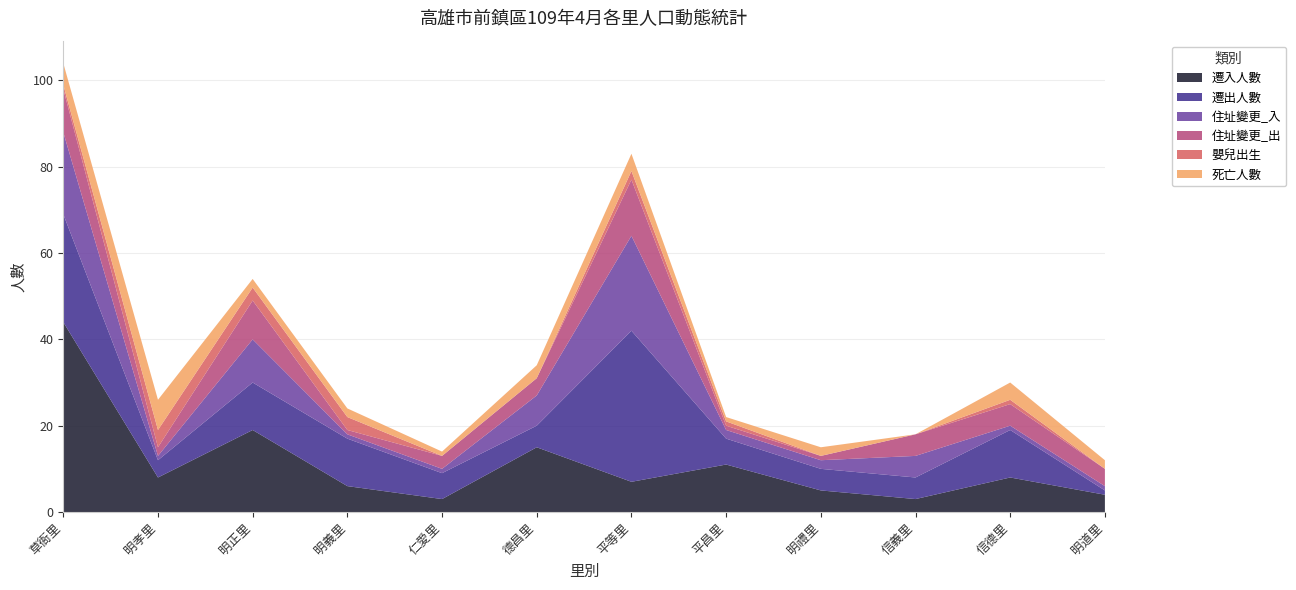

Reading left to right, transcribe all the data shown in this chart.

遷入人數: 草衙里=44	明孝里=8	明正里=19	明義里=6	仁愛里=3	德昌里=15	平等里=7	平昌里=11	明禮里=5	信義里=3	信德里=8	明道里=4
遷出人數: 草衙里=25	明孝里=4	明正里=11	明義里=11	仁愛里=6	德昌里=5	平等里=35	平昌里=6	明禮里=5	信義里=5	信德里=11	明道里=1
住址變更_入: 草衙里=19	明孝里=1	明正里=10	明義里=1	仁愛里=1	德昌里=7	平等里=22	平昌里=2	明禮里=2	信義里=5	信德里=1	明道里=1
住址變更_出: 草衙里=10	明孝里=2	明正里=9	明義里=1	仁愛里=3	德昌里=4	平等里=13	平昌里=1	明禮里=1	信義里=5	信德里=5	明道里=4
嬰兒出生: 草衙里=1	明孝里=4	明正里=3	明義里=3	仁愛里=0	德昌里=0	平等里=2	平昌里=1	明禮里=0	信義里=0	信德里=1	明道里=0
死亡人數: 草衙里=5	明孝里=7	明正里=2	明義里=2	仁愛里=1	德昌里=3	平等里=4	平昌里=1	明禮里=2	信義里=0	信德里=4	明道里=2